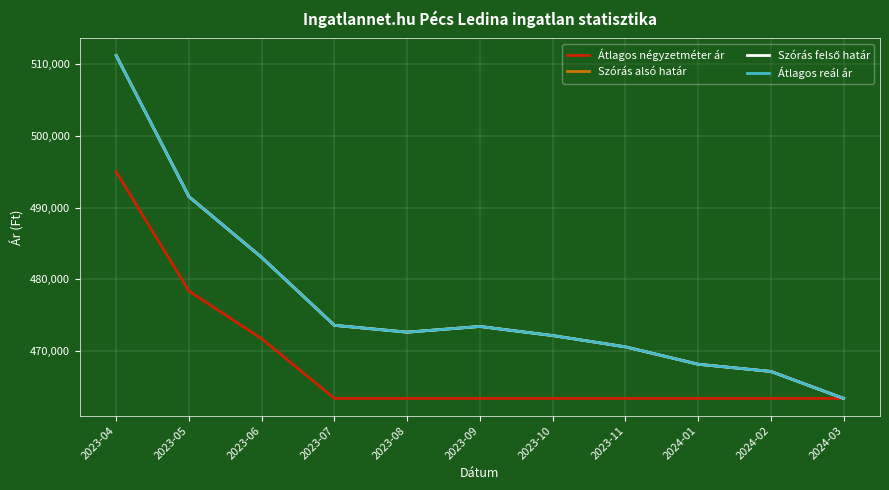

Count the Átlagos négyzetméter ár values in the range 463333 to 471666.

9